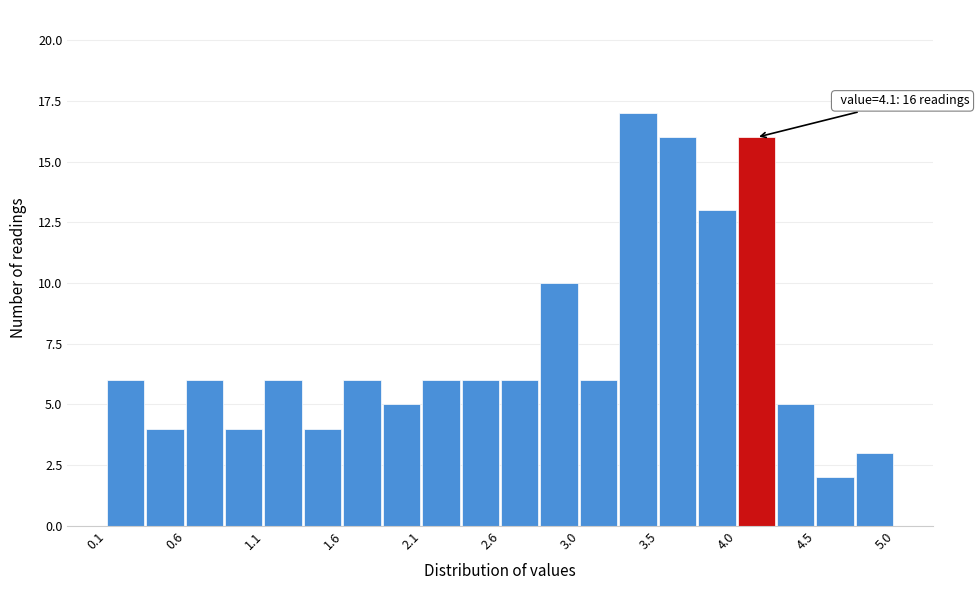

Over which range of the x-axis is the bar tallest?

3.285 to 3.530